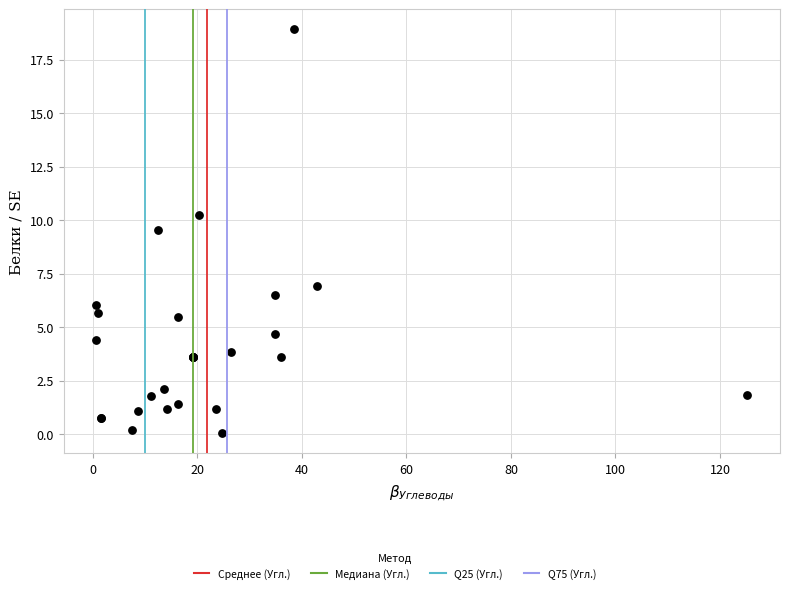

What Y value in the scatter plot is closest to 9?

9.6